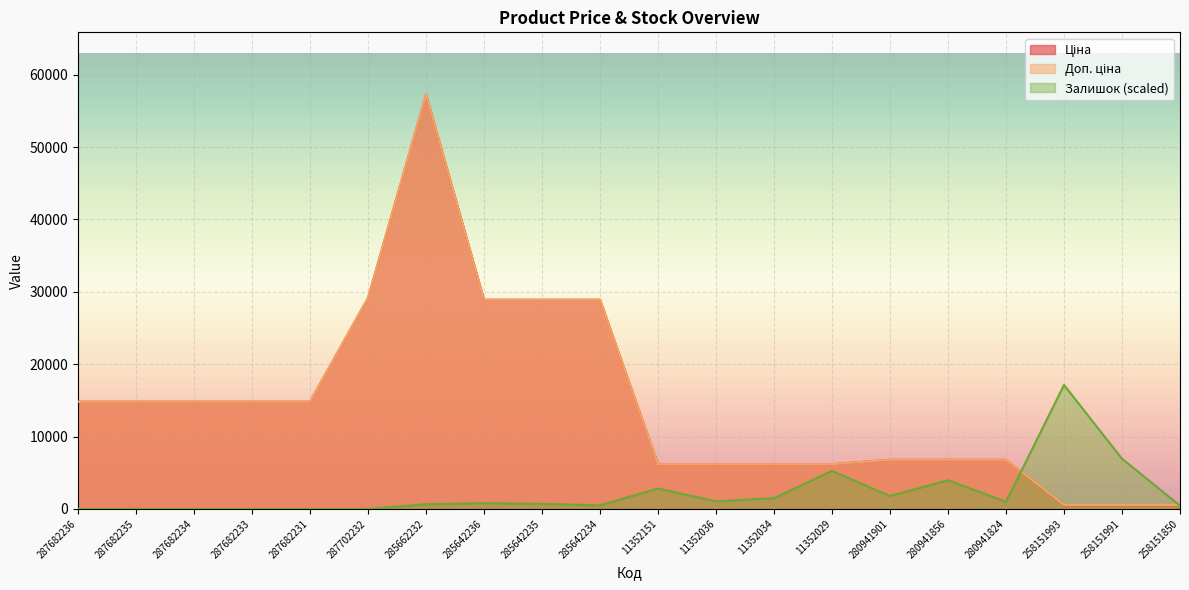

Reading right to left, extract all data points from this chart.

Ціна: 258151850=497.1	258151991=497.1	258151993=497.1	280941824=6787.1	280941856=6787.1	280941901=6787.1	11352029=6182.6	11352034=6182.6	11352036=6182.6	11352151=6182.6	285642234=28901.7	285642235=28901.7	285642236=28901.7	285662232=57258.0	287702232=29152.3	287682231=14817.6	287682233=14817.6	287682234=14817.6	287682235=14817.6	287682236=14817.6
Доп. ціна: 258151850=551.0	258151991=551.0	258151993=551.0	280941824=6787.1	280941856=6787.1	280941901=6787.1	11352029=6182.6	11352034=6182.6	11352036=6182.6	11352151=6182.6	285642234=28901.7	285642235=28901.7	285642236=28901.7	285662232=57258.0	287702232=29152.3	287682231=14817.6	287682233=14817.6	287682234=14817.6	287682235=14817.6	287682236=14817.6
Залишок: 258151850=445.5	258151991=6930.4	258151993=17127.9	280941824=990.1	280941856=3960.2	280941901=1782.1	11352029=5247.3	11352034=1485.1	11352036=1039.6	11352151=2821.6	285642234=495.0	285642235=693.0	285642236=792.0	285662232=643.5	287702232=0.0	287682231=0.0	287682233=0.0	287682234=0.0	287682235=0.0	287682236=0.0